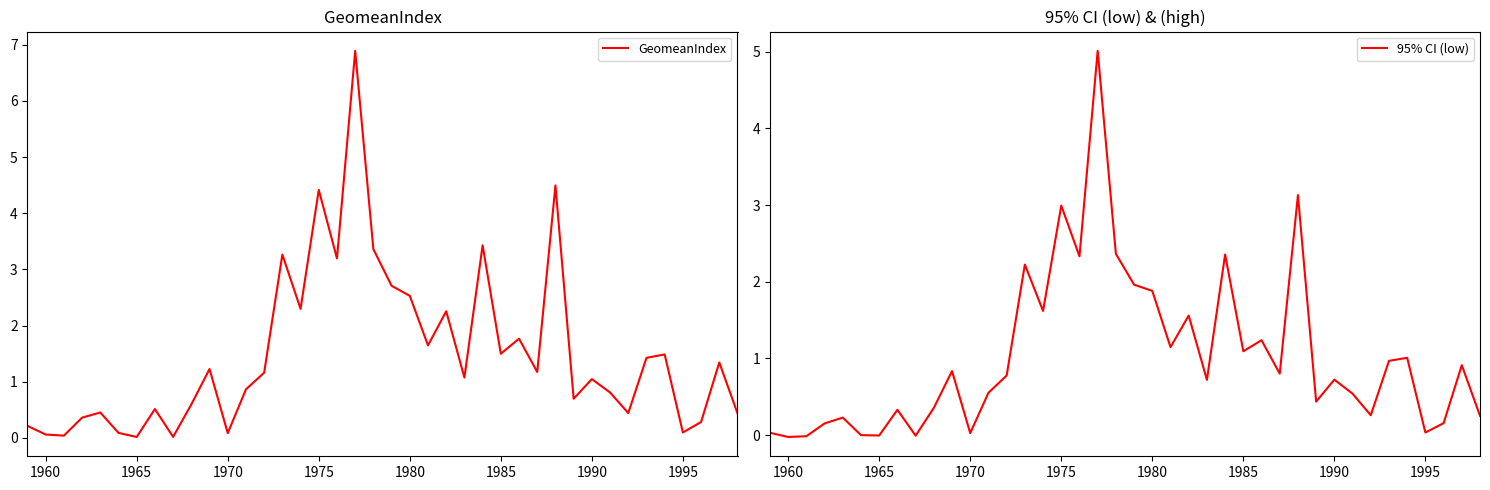

True or false: GeomeanIndex and 95% CI (low) intersect in this chart.

False